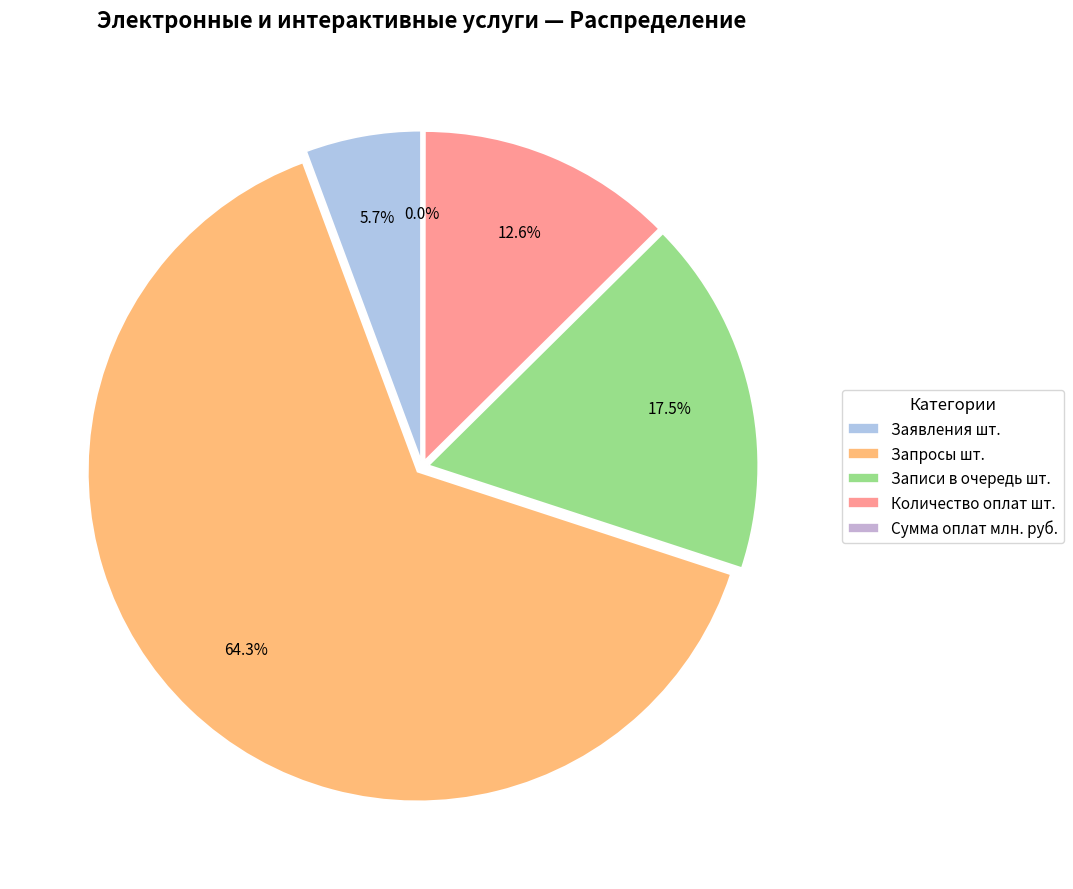

Rank the categories by value from lowest to highest.

Сумма оплат млн. руб., Заявления шт., Количество оплат шт., Записи в очередь шт., Запросы шт.